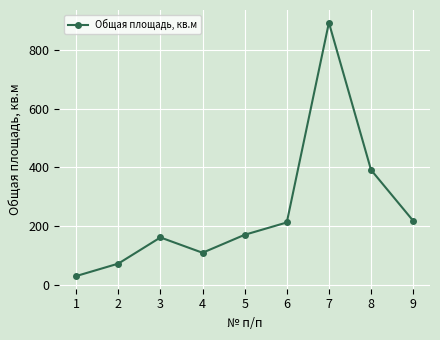

What is the difference between the values at 6 and 5?

41.9